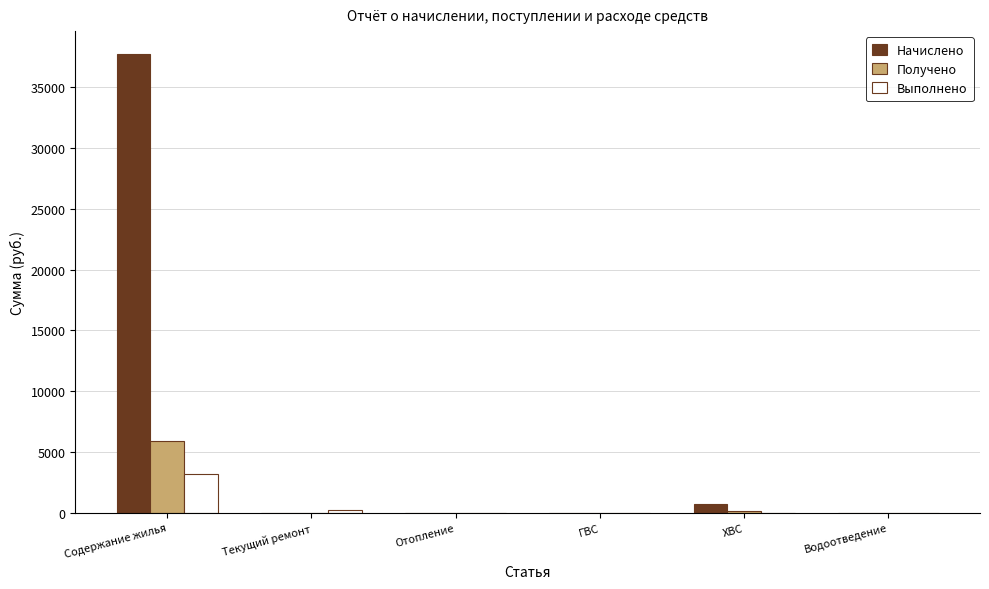

How many data points in Начислено are above 0?

2